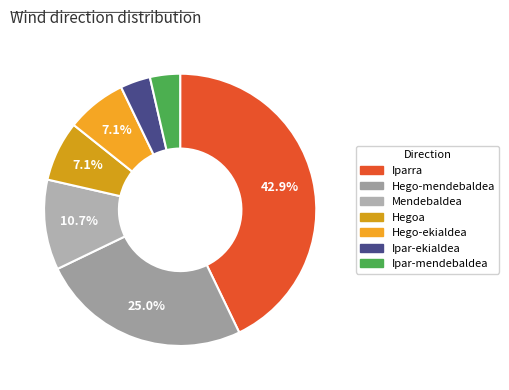

To the nearest percent, what is the average slice percentage?

14%